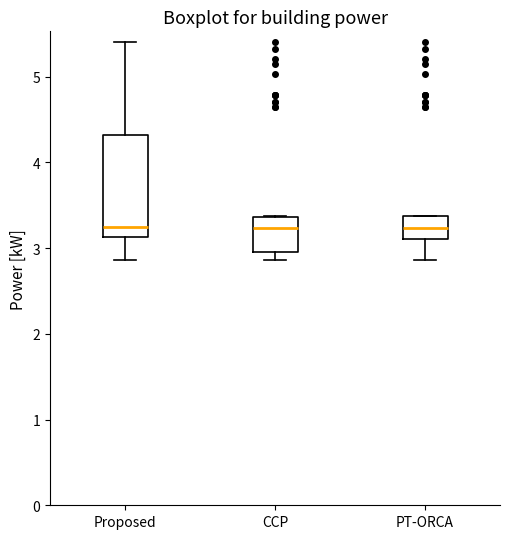

Reading left to right, transcribe this box plot: for each box, give where its median line is, the range the box spans, and where its two whiskers end, as read against the y-axis. The values are not printed on the chart, so give them approximately, as read against the axis.

Proposed: median 3.3, box 3.1 to 4.3, whiskers 2.9 to 5.4
CCP: median 3.2, box 3.0 to 3.4, whiskers 2.9 to 3.4
PT-ORCA: median 3.2, box 3.1 to 3.4, whiskers 2.9 to 3.4